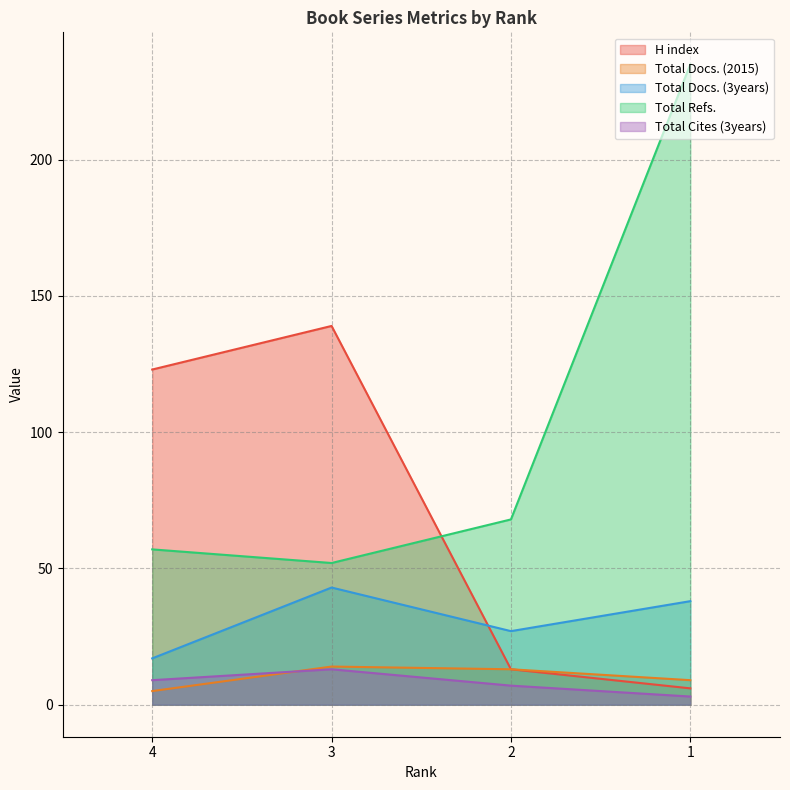

Rank the series at 1 from lowest to highest value.

Total Cites (3years), H index, Total Docs. (2015), Total Docs. (3years), Total Refs.